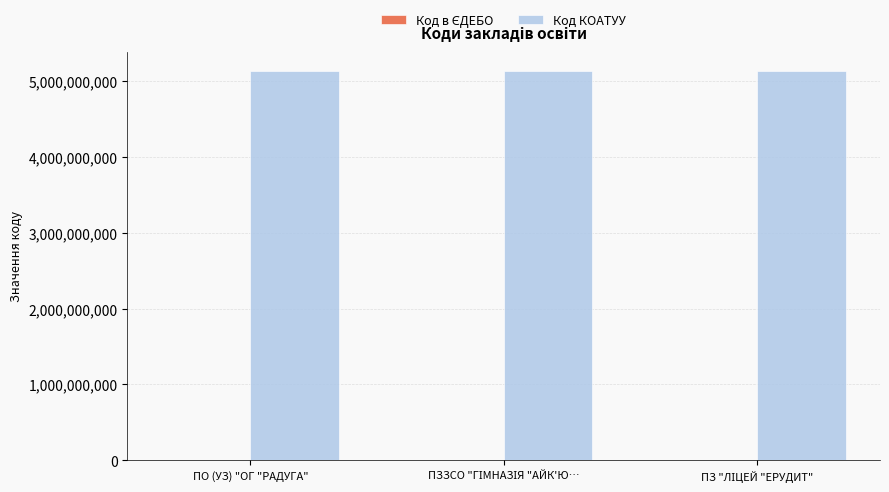

True or false: Код КОАТУУ has a value of 1234681912 at ПО (УЗ) "ОГ "РАДУГА".

False